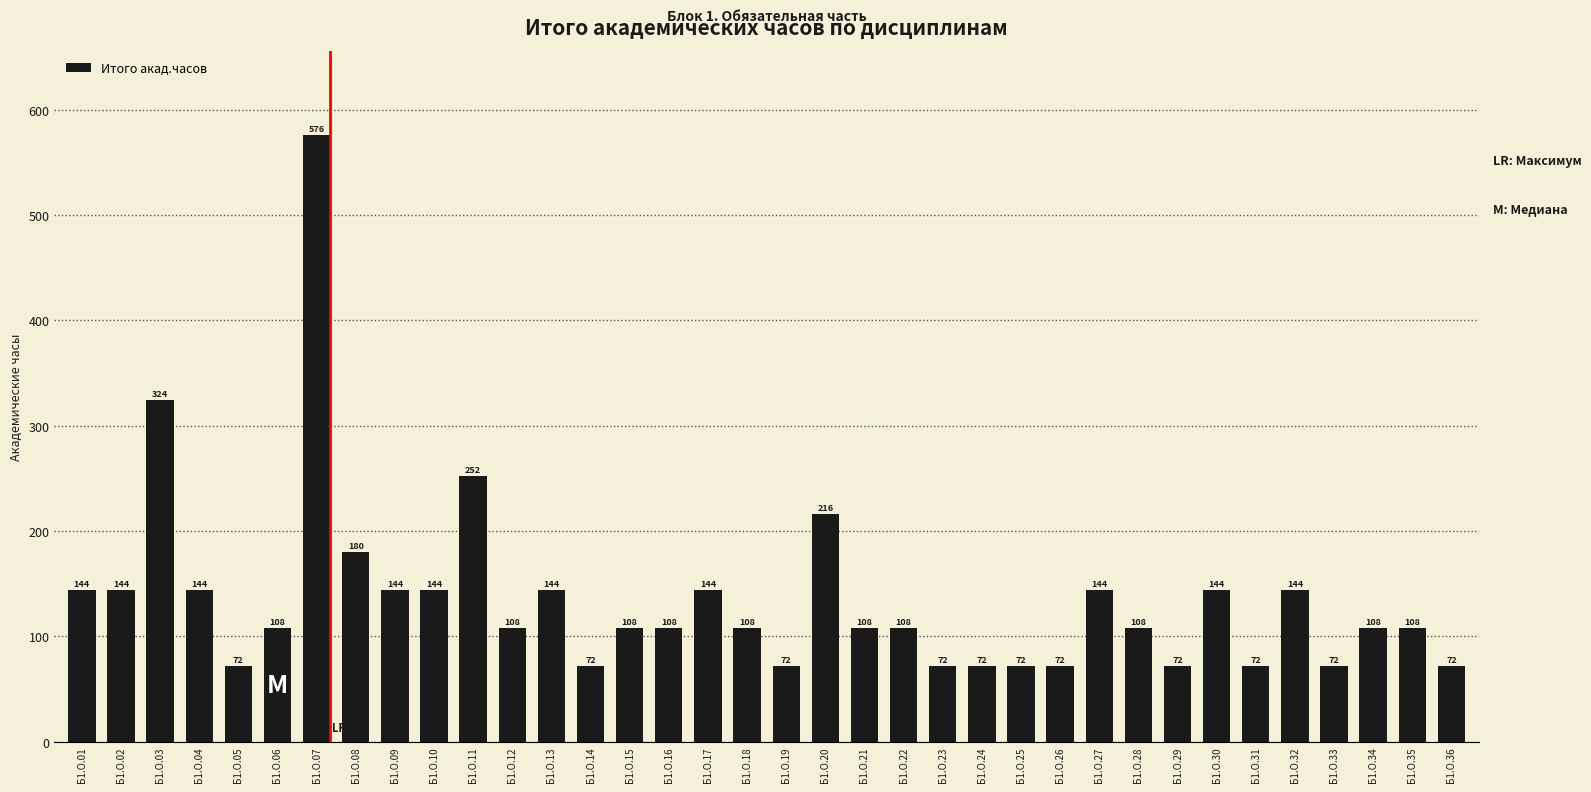

The chart shows a value of 150 at Б1.О.06. True or false?

False